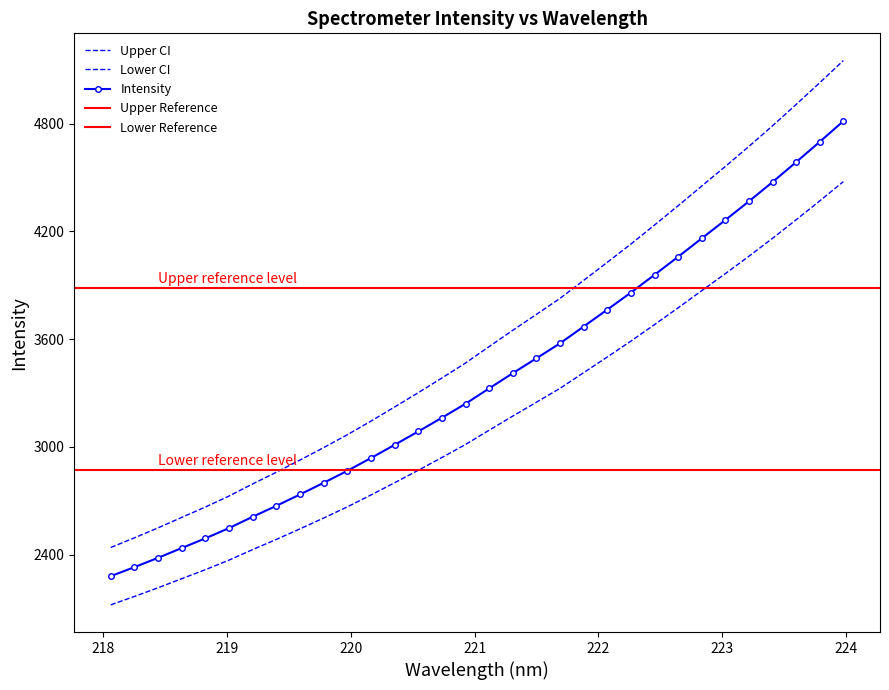

True or false: the data shows 3376.5 at 221.

False